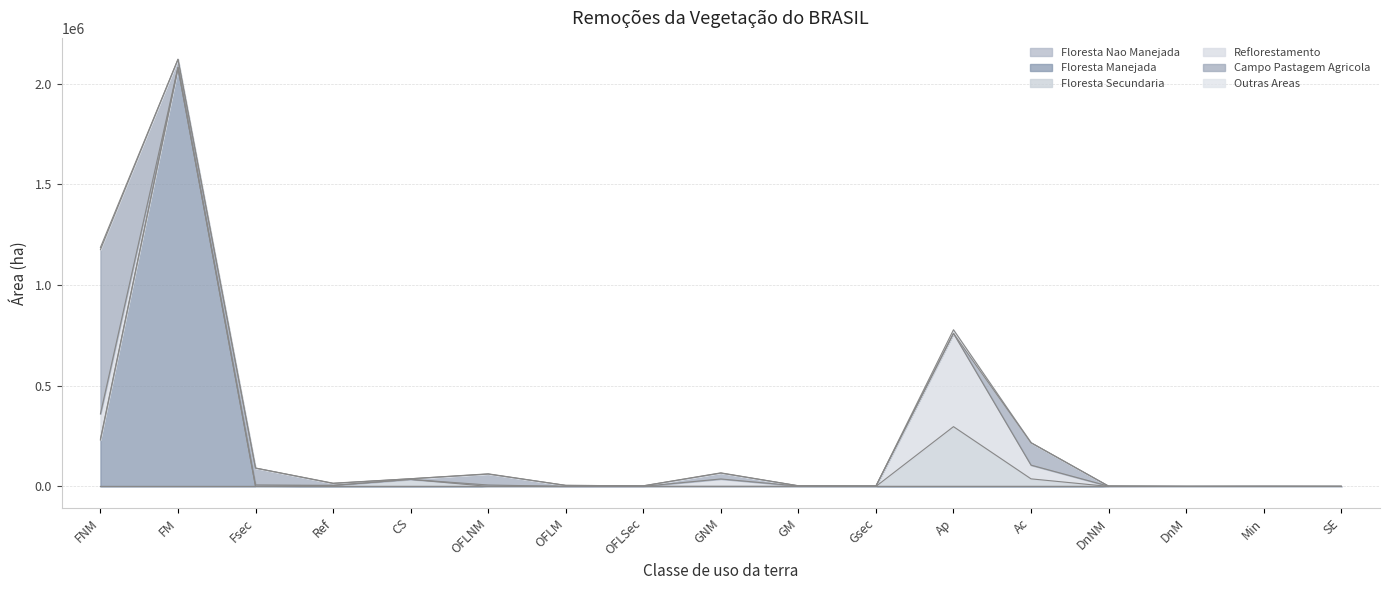

Reading left to right, list all the values displayed in this chart.

Floresta Nao Manejada: FNM=0.0	FM=0.0	Fsec=0.0	Ref=0.0	CS=0.0	OFLNM=0.0	OFLM=0.0	OFLSec=0.0	GNM=0.0	GM=0.0	Gsec=0.0	Ap=0.0	Ac=0.0	DnNM=0.0	DnM=0.0	Min=0.0	SE=0.0
Floresta Manejada: FNM=230301.3	FM=2078858.5	Fsec=0.0	Ref=0.0	CS=0.0	OFLNM=0.0	OFLM=0.0	OFLSec=0.0	GNM=0.0	GM=0.0	Gsec=0.0	Ap=0.0	Ac=0.0	DnNM=0.0	DnM=0.0	Min=0.0	SE=0.0
Floresta Secundaria: FNM=5410.1	FM=273.9	Fsec=0.0	Ref=5096.1	CS=34919.6	OFLNM=0.0	OFLM=0.0	OFLSec=0.0	GNM=0.0	GM=0.0	Gsec=0.0	Ap=296812.8	Ac=37509.5	DnNM=0.0	DnM=0.0	Min=120.5	SE=10.2
Reflorestamento: FNM=124717.0	FM=3144.8	Fsec=7321.7	Ref=0.0	CS=42.4	OFLNM=6946.4	OFLM=185.6	OFLSec=505.6	GNM=36928.7	GM=1883.6	Gsec=679.2	Ap=463316.2	Ac=68138.7	DnNM=1304.8	DnM=15.0	Min=104.4	SE=9.0
Campo Pastagem Agricola: FNM=815447.3	FM=39051.9	Fsec=83656.9	Ref=9647.1	CS=3161.6	OFLNM=54312.9	OFLM=4992.0	OFLSec=2363.1	GNM=29182.8	GM=1258.4	Gsec=1500.8	Ap=0.0	Ac=111280.6	DnNM=37.4	DnM=0.1	Min=106.5	SE=34.9
Outras Areas: FNM=11031.2	FM=299.0	Fsec=330.3	Ref=1340.9	CS=3.3	OFLNM=1285.0	OFLM=50.4	OFLSec=57.2	GNM=1252.1	GM=6.1	Gsec=22.5	Ap=18005.3	Ac=0.0	DnNM=2.7	DnM=0.0	Min=0.0	SE=5.4